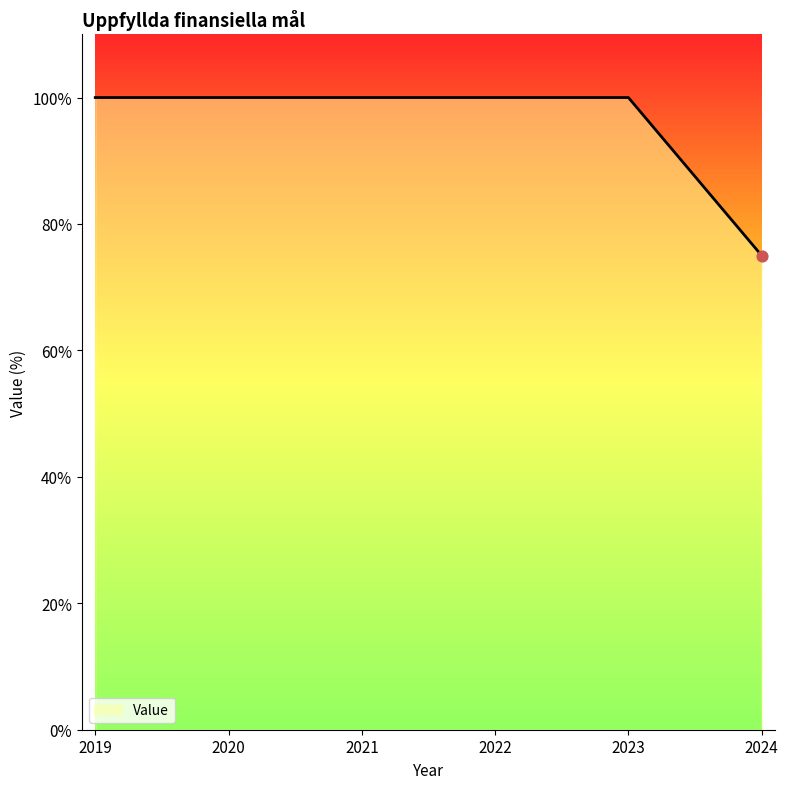

Approximately how many times larger is the value at 2020 compared to 2019?

1.0